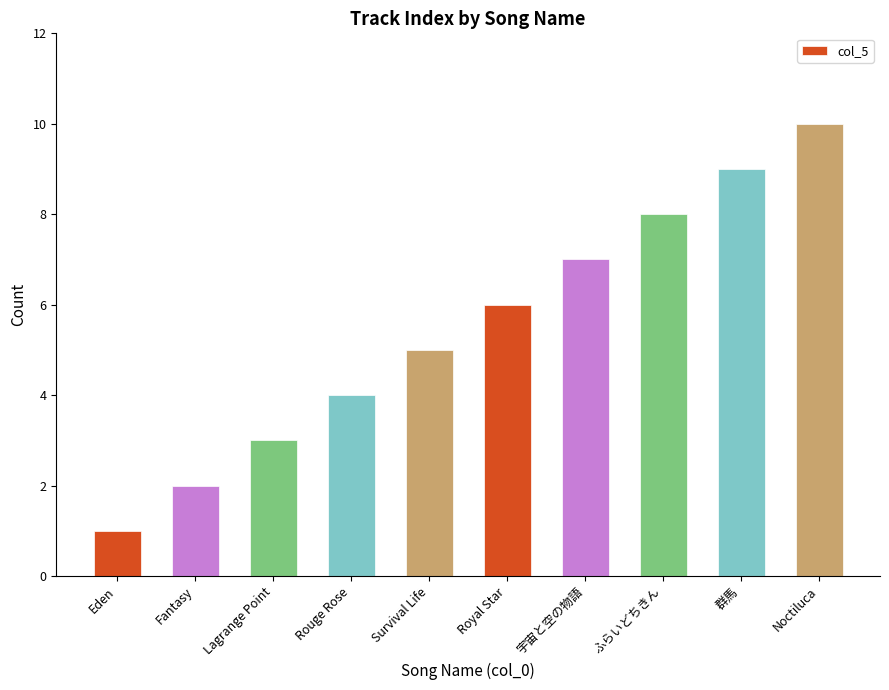

Is it true that the value at 群馬 is 2?

False